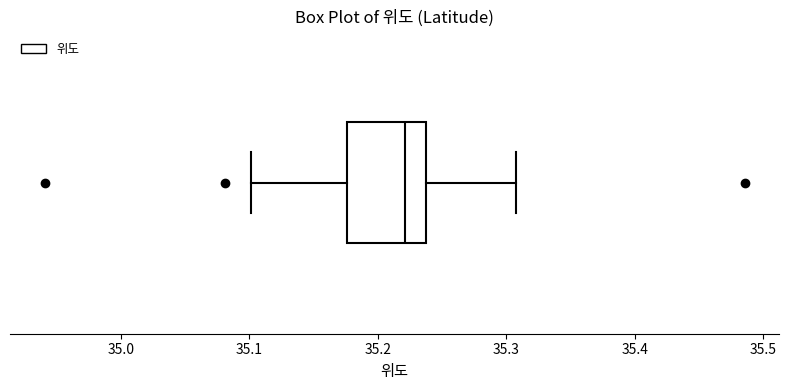

Read this box plot against the x-axis: the position of the median line, the range covered by the box, and the ends of both whiskers. The values are not printed on the chart, so give them approximately, as read against the axis.

median 35.22, box 35.18 to 35.24, whiskers 35.10 to 35.31